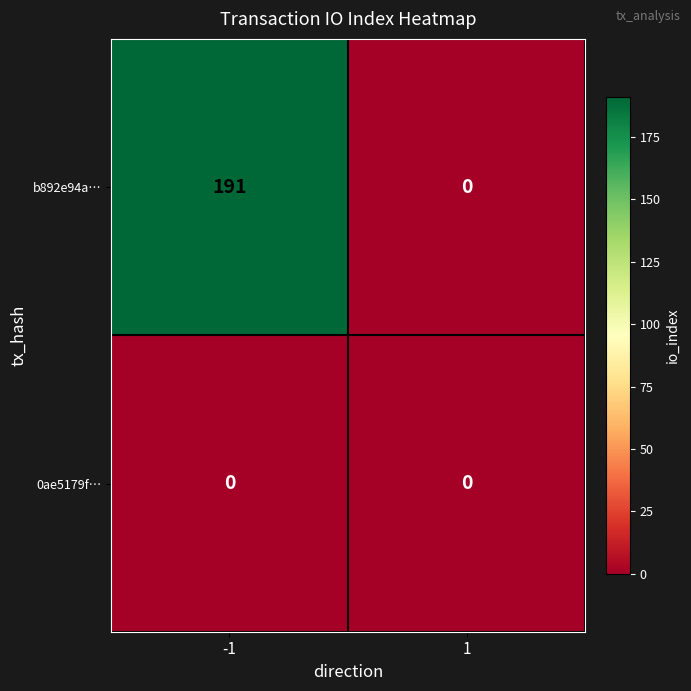

List the labels in order of b892e94a… value, smallest first.

1, -1